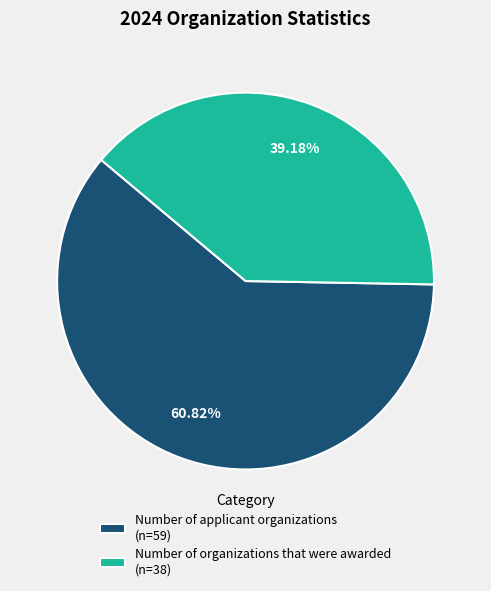

Which category accounts for the majority?

Number of applicant organizations